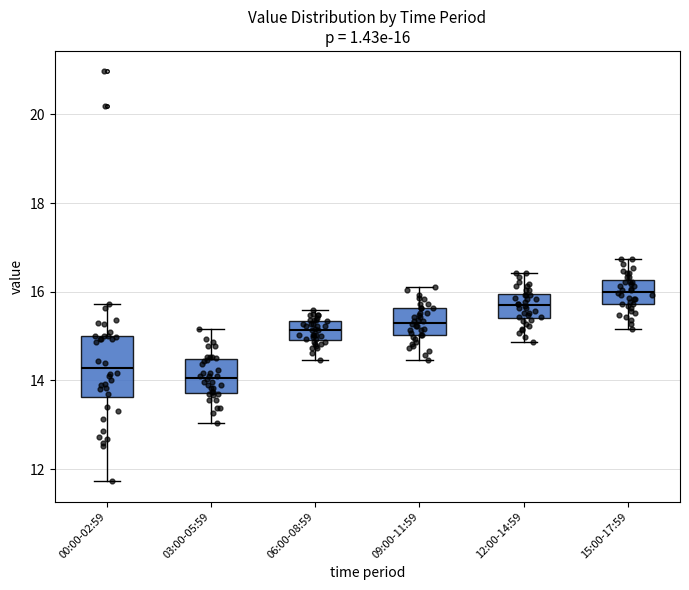

Which box's median line is the lowest?

03:00-05:59